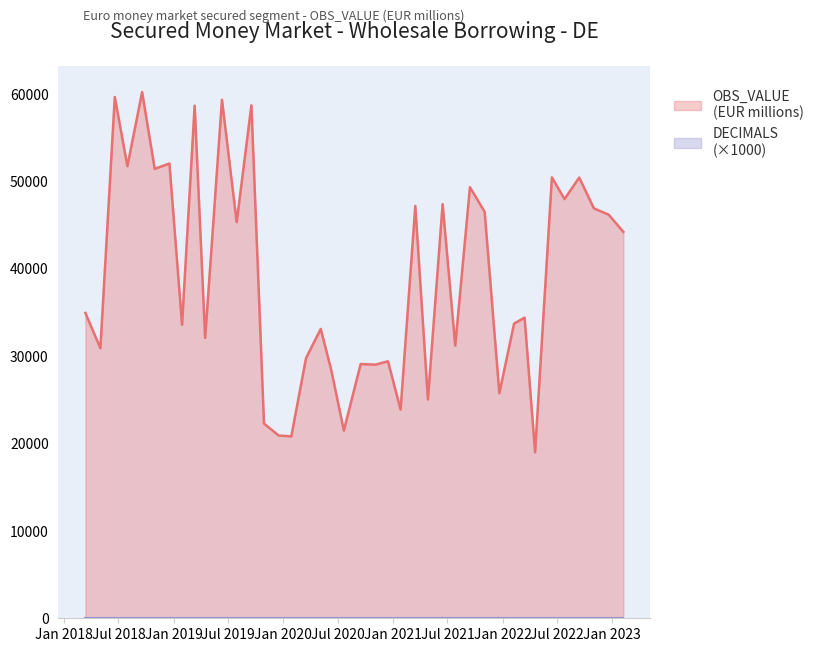

The value at 2021-12-21 is 45346.3. True or false?

False